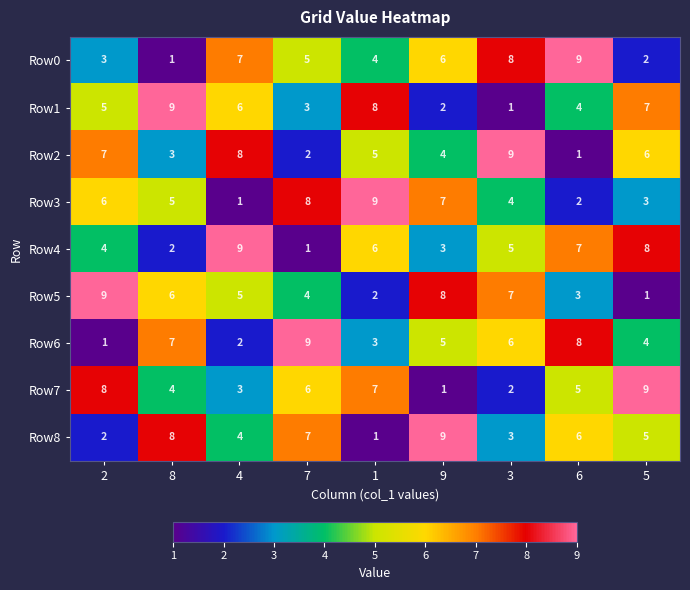

Is the value of Row7 at 6 greater than the value of Row3 at 9?

No